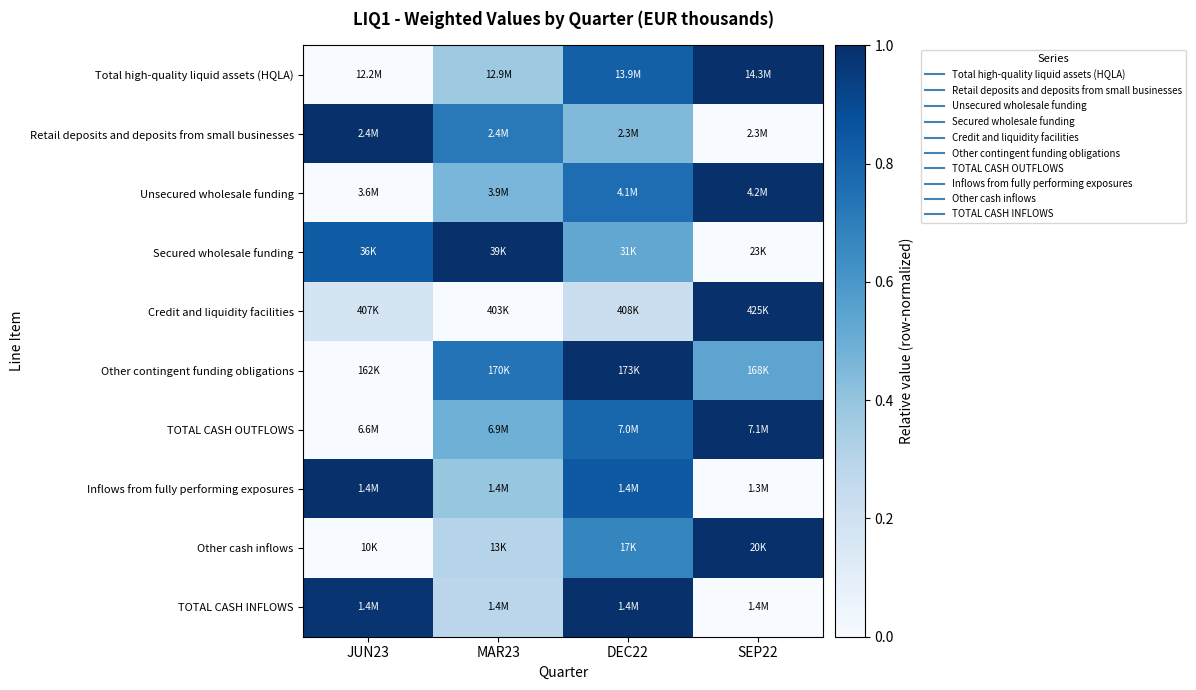

Which series has the largest range (max minus min)?

Total high-quality liquid assets (HQLA)